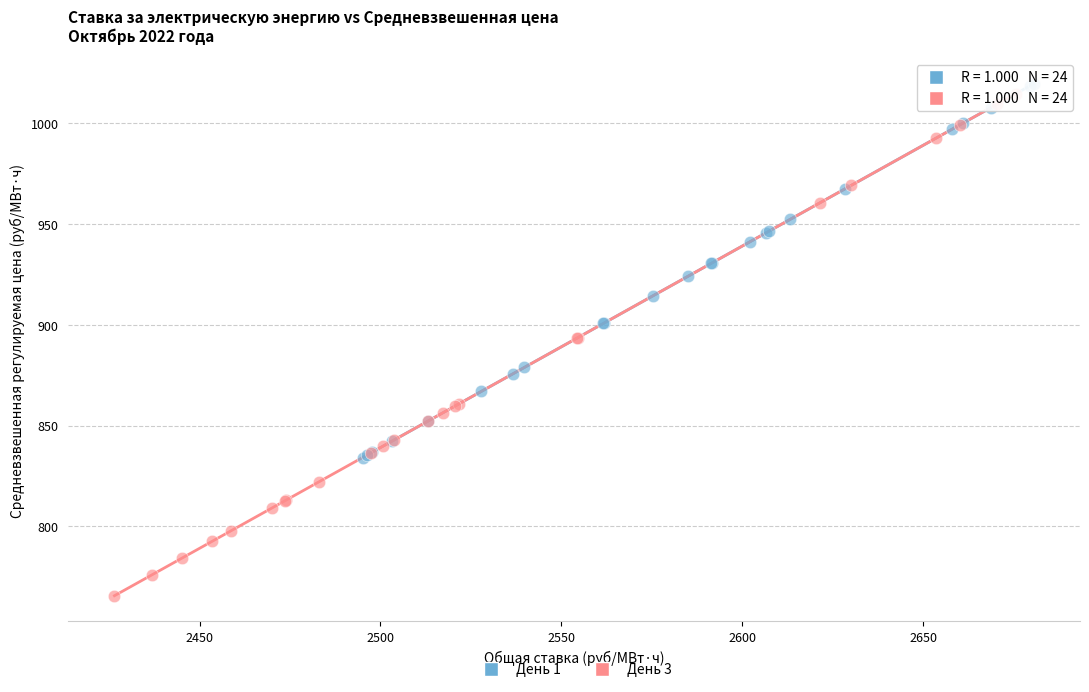

Which series contains the lowest Y value?

День 3